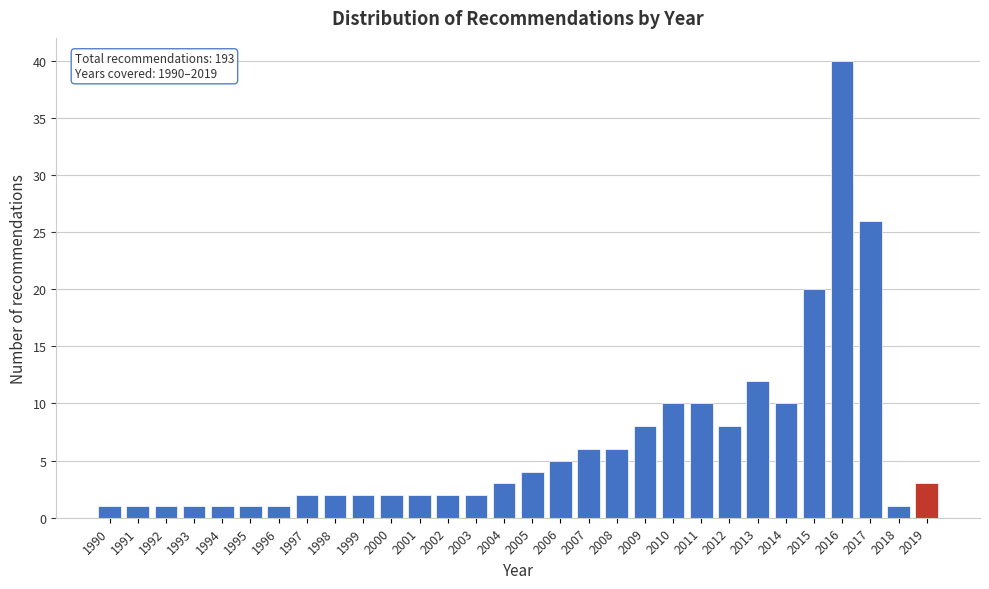

Reading left to right, list all the values displayed in this chart.

1	1	1	1	1	1	1	2	2	2	2	2	2	2	3	4	5	6	6	8	10	10	8	12	10	20	40	26	1	3